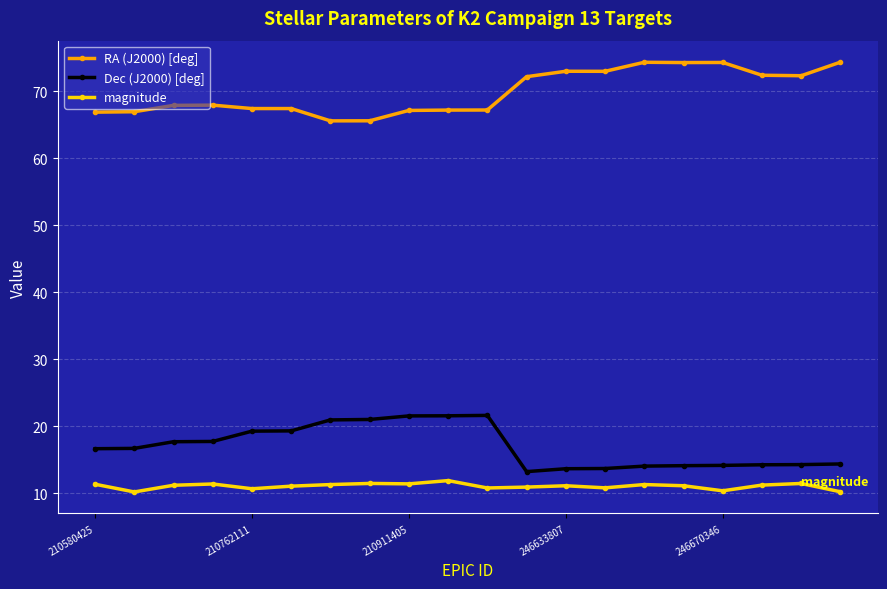

True or false: magnitude and RA (J2000) [deg] intersect in this chart.

False